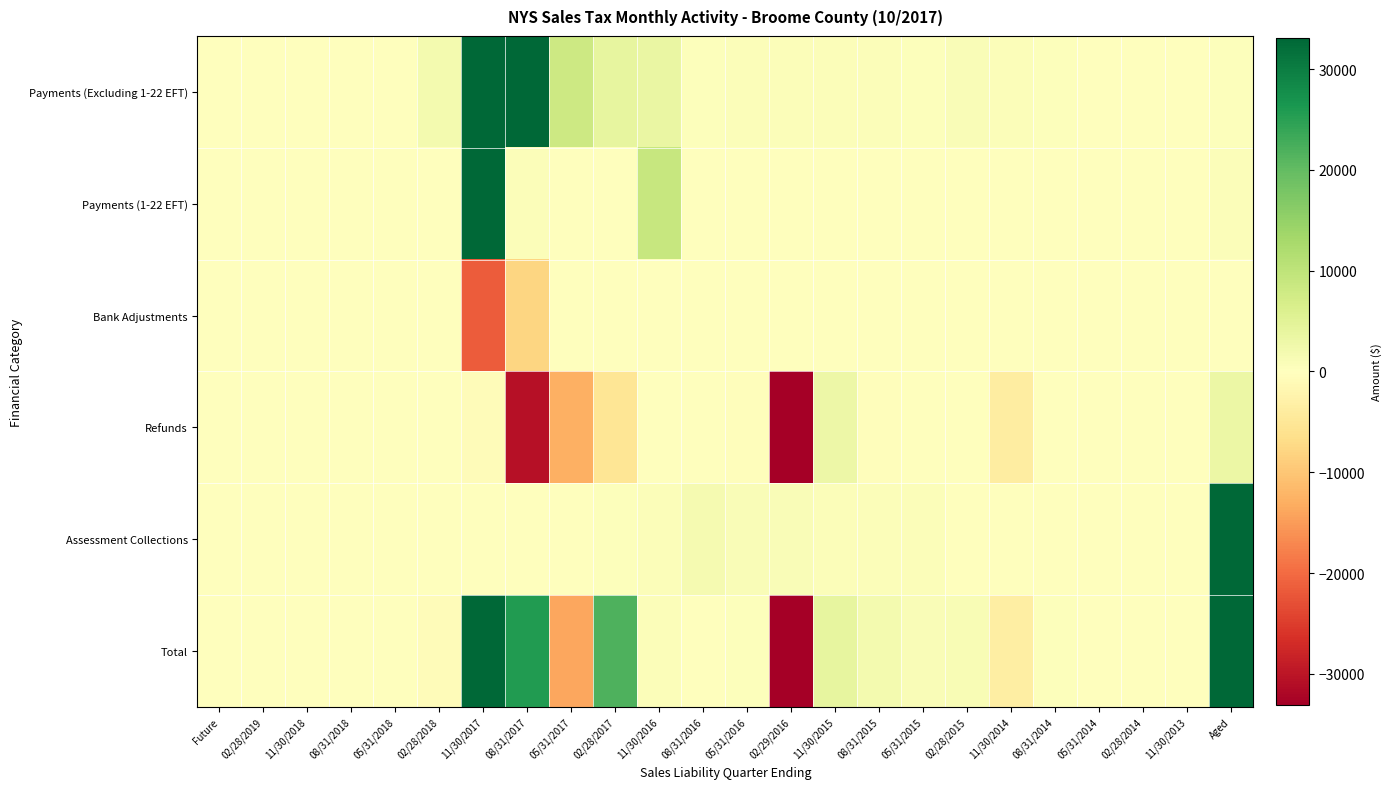

Rank the series by their maximum value, from highest to lowest.

Total, Payments (1-22 EFT), Payments (Excluding 1-22 EFT), Assessment Collections, Refunds, Bank Adjustments